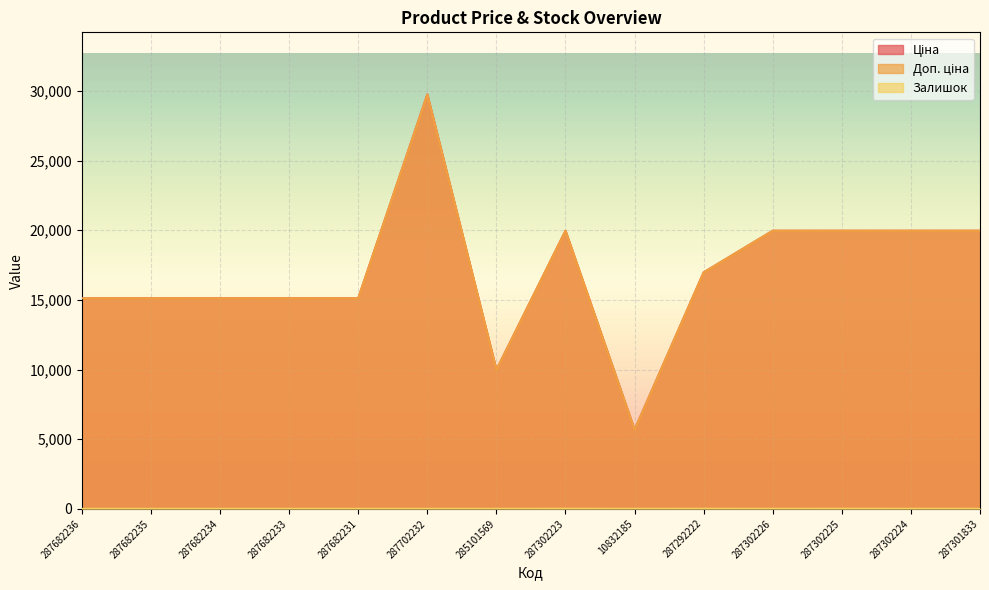

What is the label of the 7th point from the right?

287302223